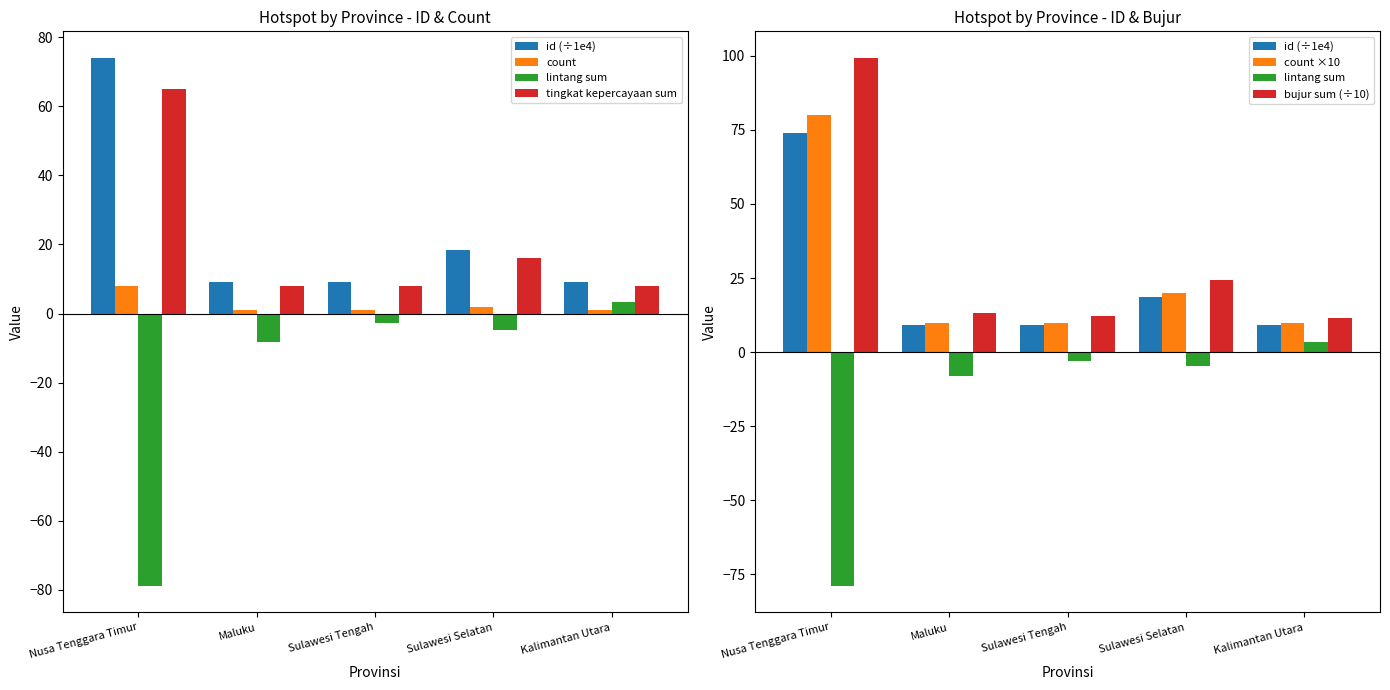

The id (÷1e4) series shows 39.0 at Nusa Tenggara Timur. True or false?

False